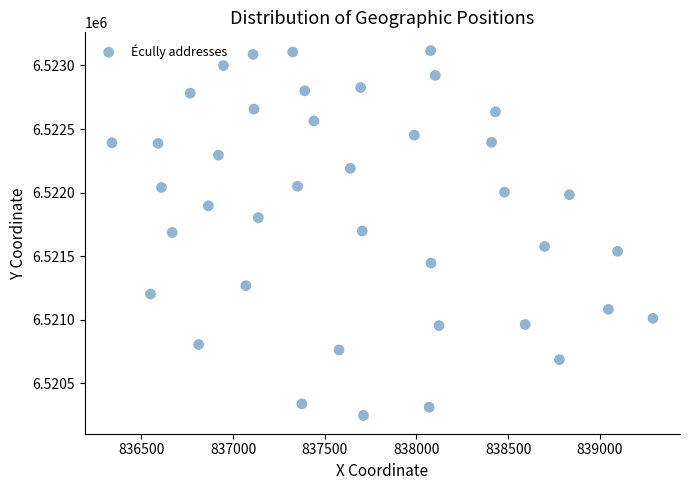

What is the range of Y values (max minus min)?

2869.3